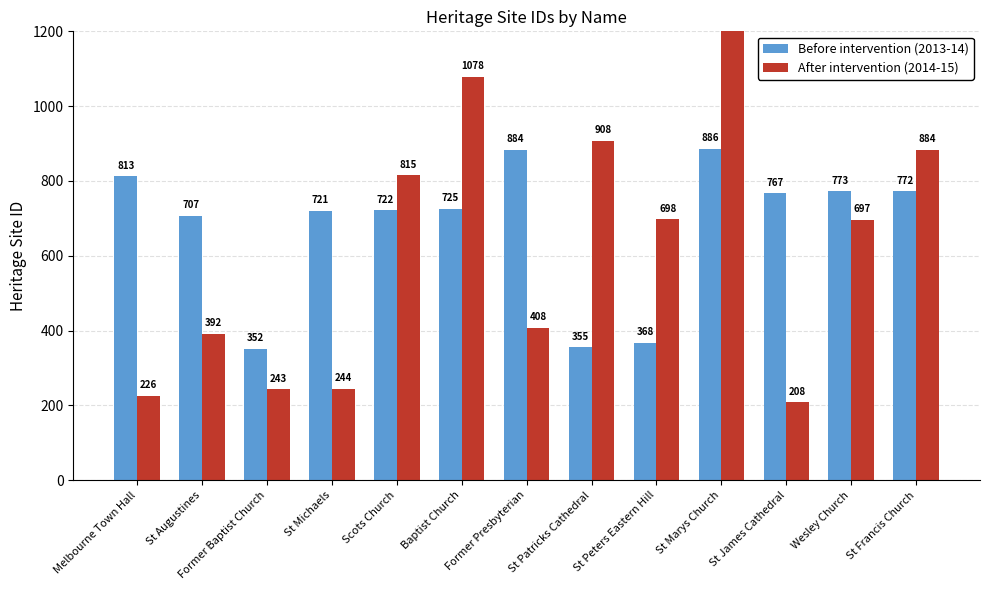

Which category has the highest value in the Before intervention (2013-14) series?

St Marys Church